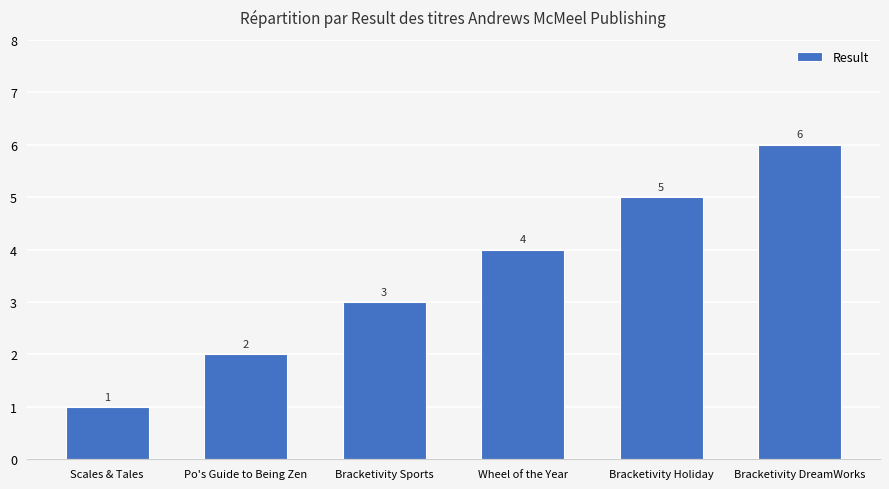

What is the sum of all values?

21